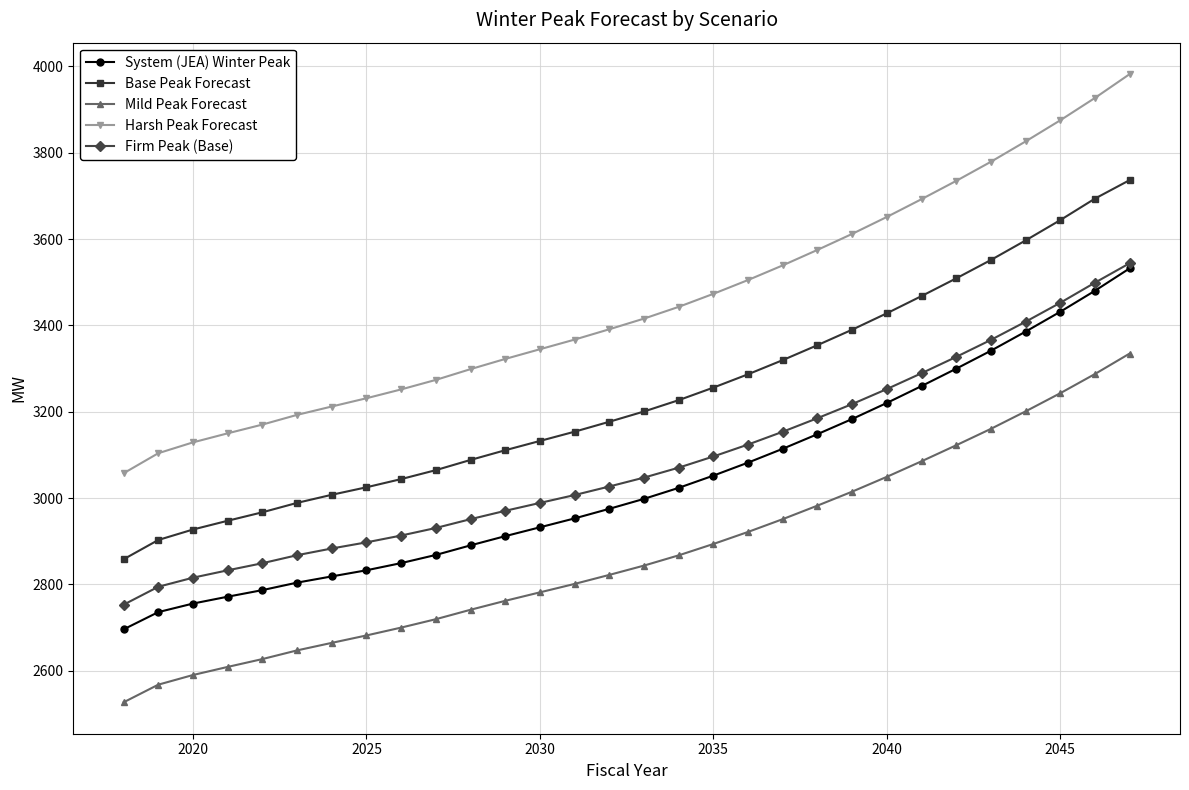

What is the minimum value shown in the chart?

2526.9